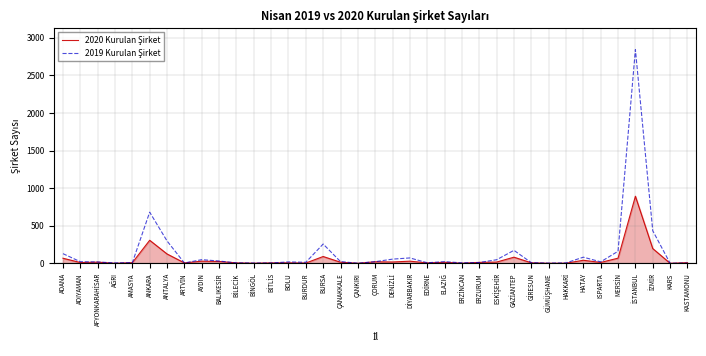

Does the chart have visible grid lines?

Yes